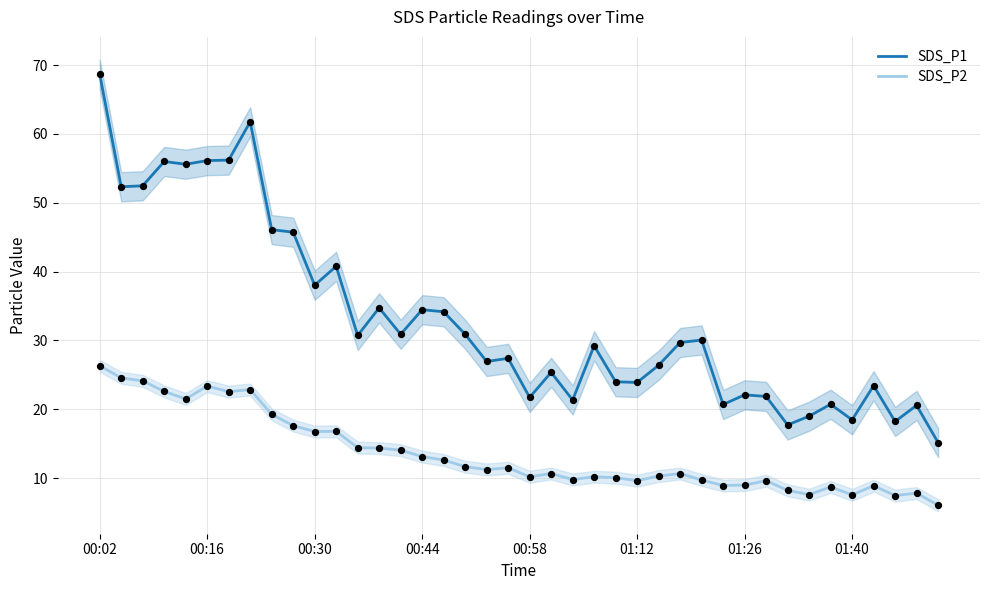

Which series contains the highest Y value?

SDS_P1